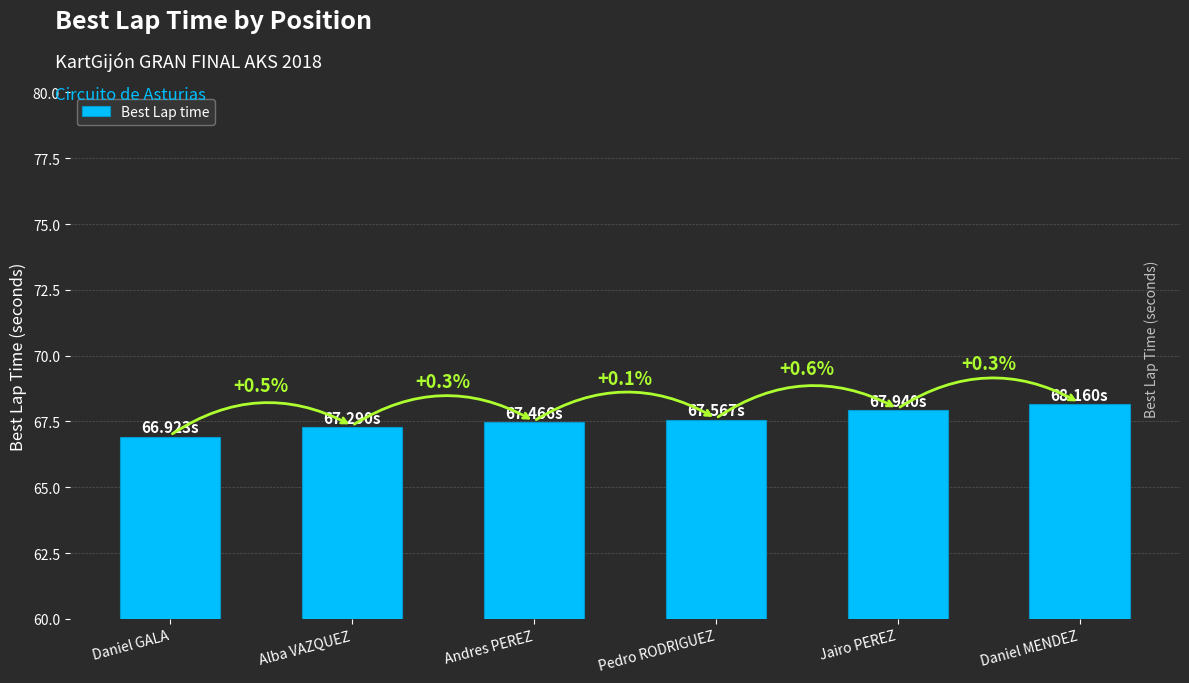

How many bars are there in total?

6